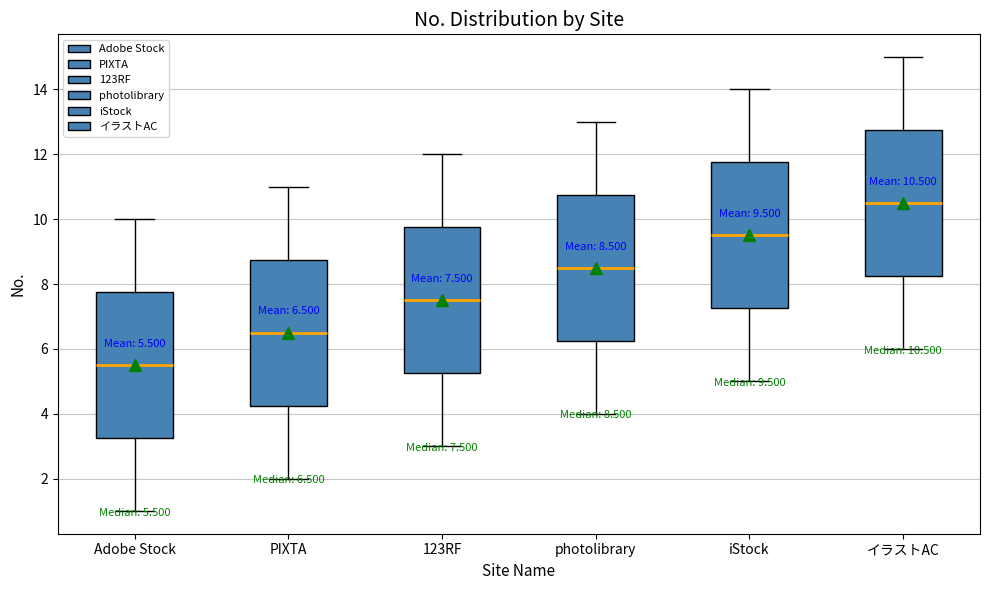

Which box has the highest median line?

イラストAC